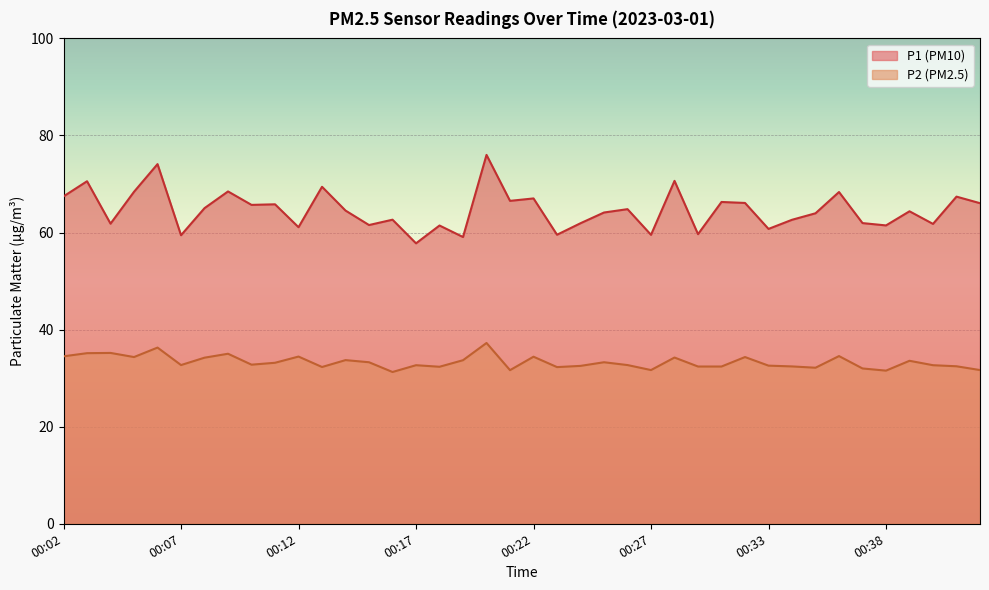

True or false: P2 and P1 cross at least once.

False